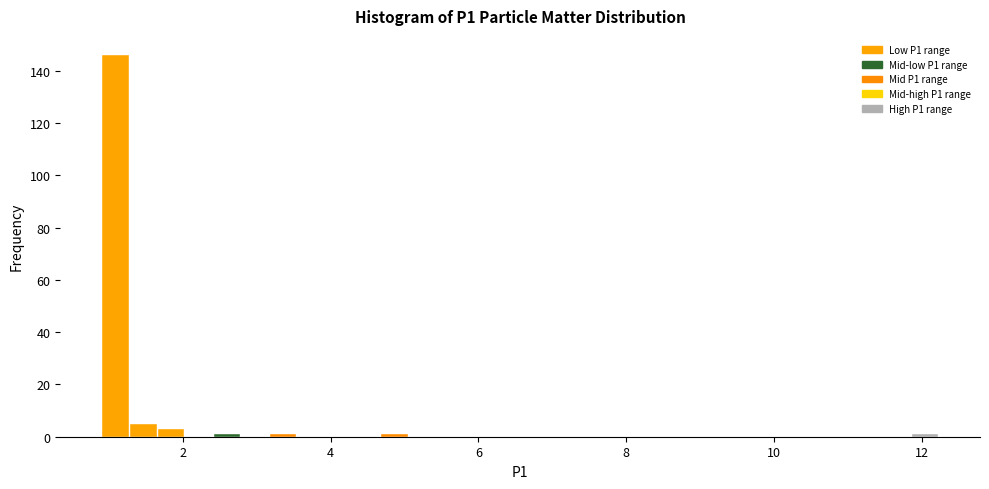

Read against the x-axis, roughly where is the centre of the tallest bar?

1.0